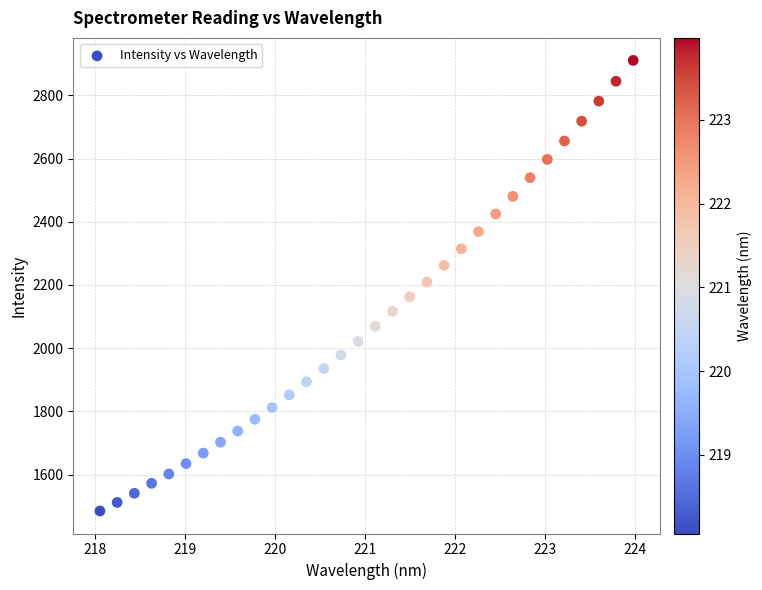

What is the range of X values (max minus min)?

5.9